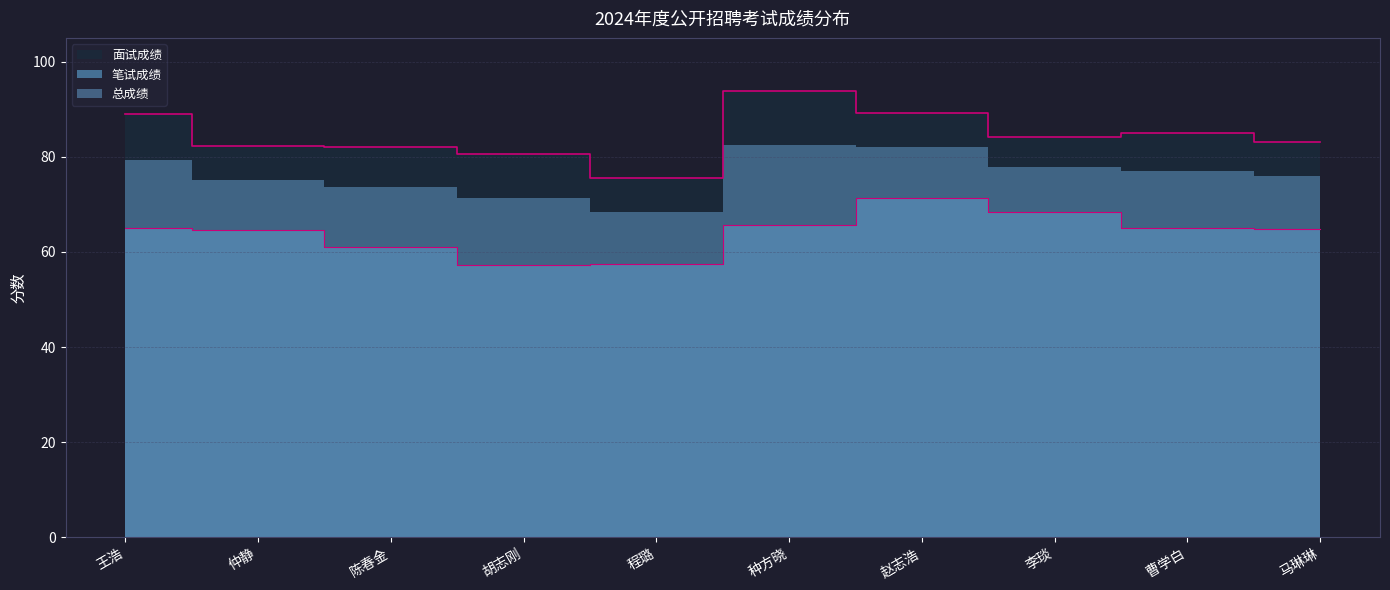

Between 曹学白 and 赵志浩, which is larger?

赵志浩